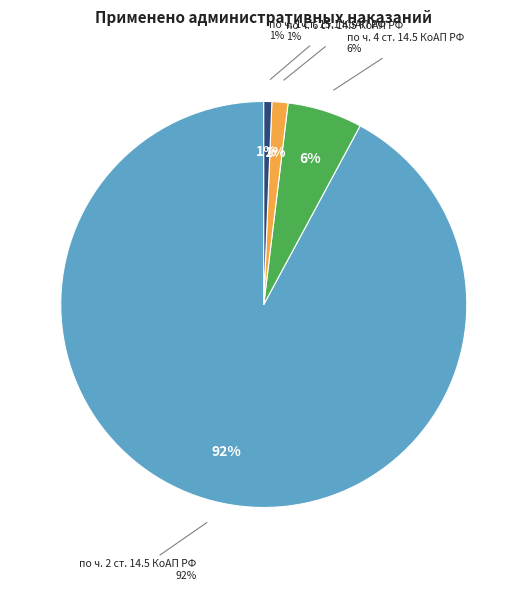

To the nearest percent, what percentage of the pie is по ч. 1 ст. 15.1 КоАП РФ?

1%